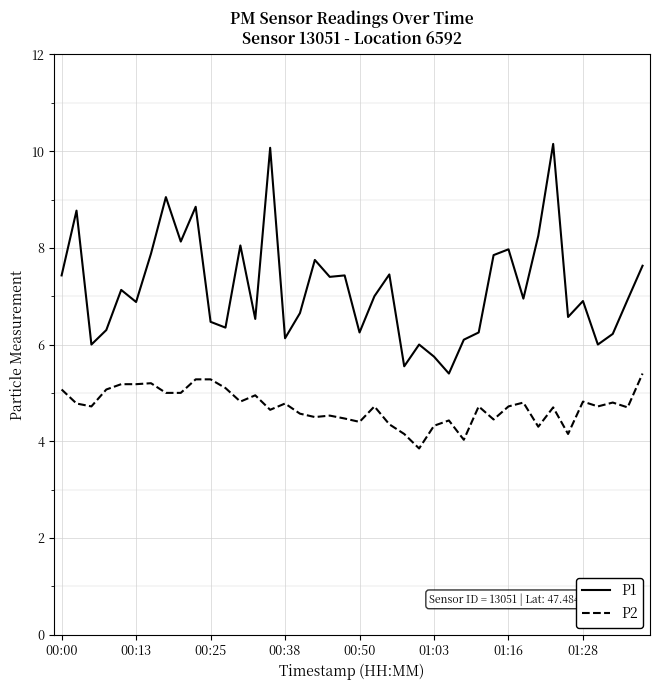

Count the number of data series in this chart.

2